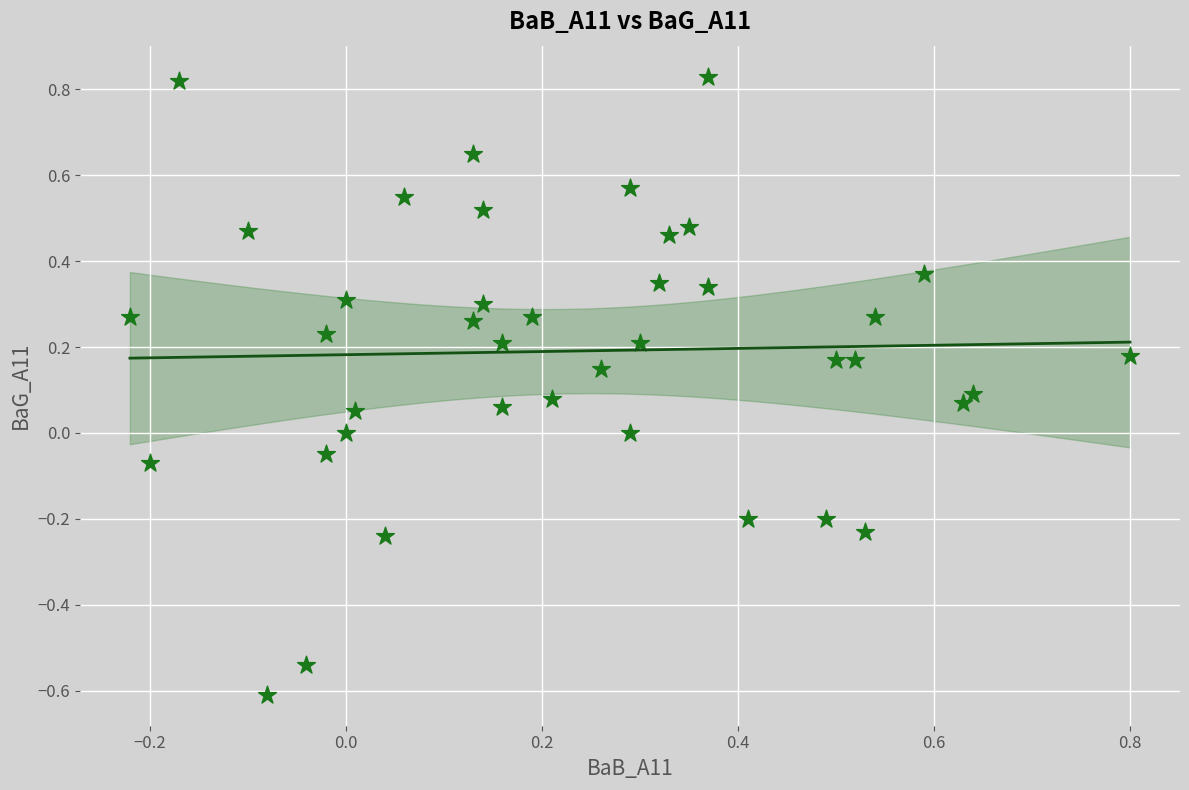

What is the range of Y values (max minus min)?

1.4